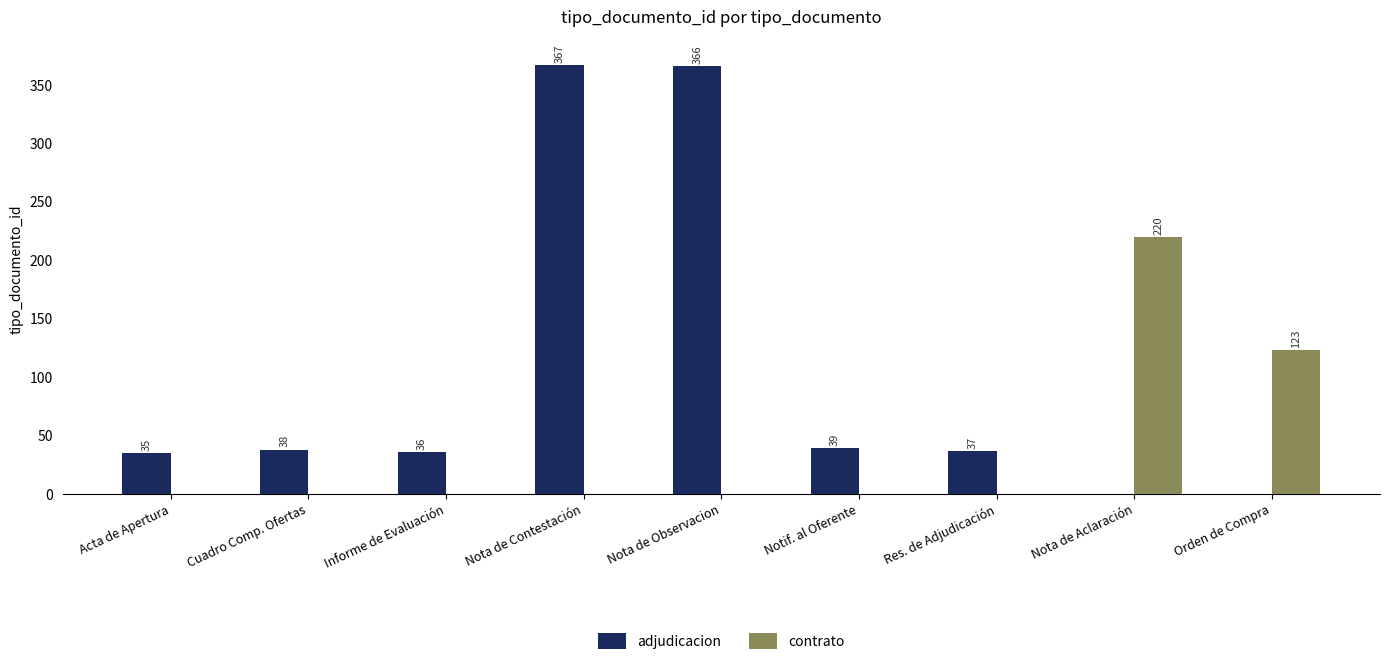

Which series changed the most between Nota de Aclaración and Orden de Compra?

contrato